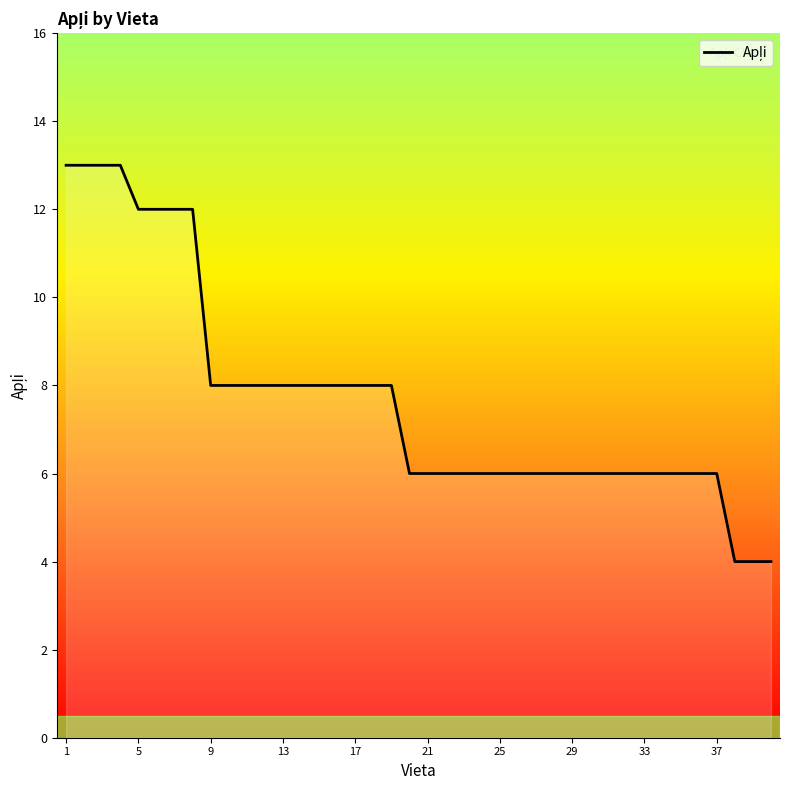

What is the maximum value shown in the chart?

13